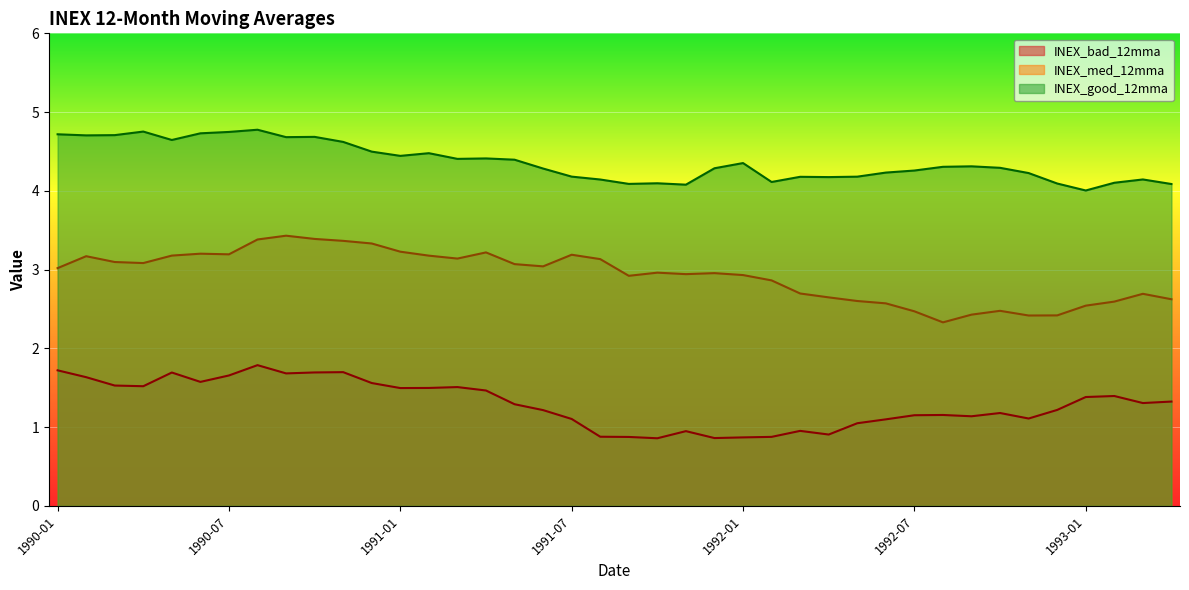

Which series has the largest range (max minus min)?

INEX_med_12mma